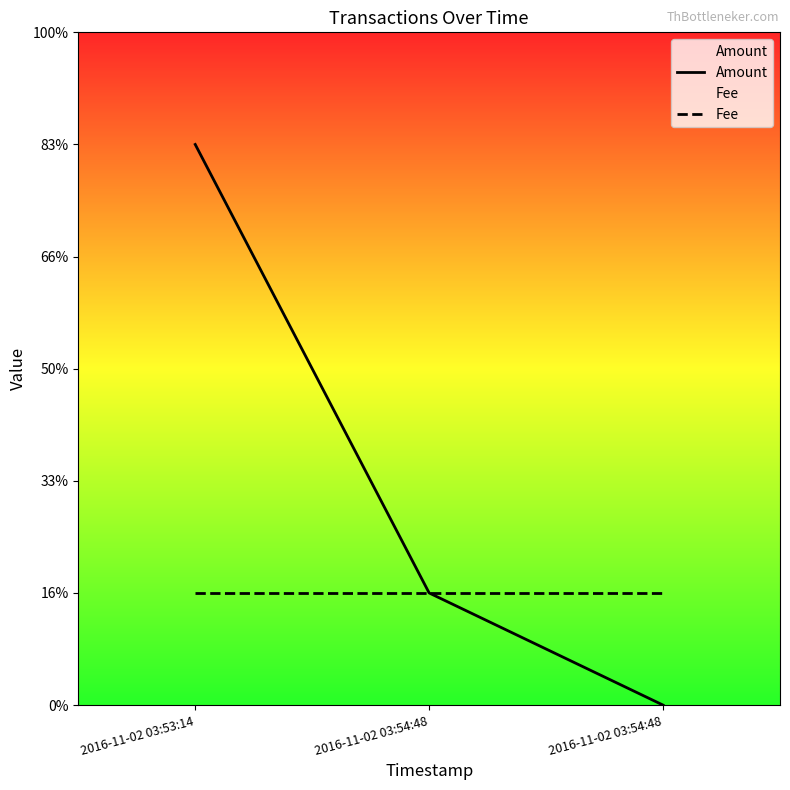

At which label does Amount first exceed 1?

2016-11-02 03:53:14